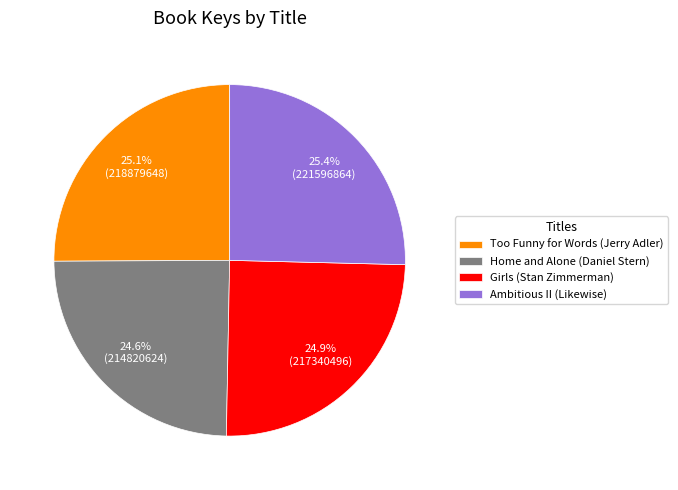

To the nearest percent, what percentage of the pie is Ambitious II (Likewise)?

25%